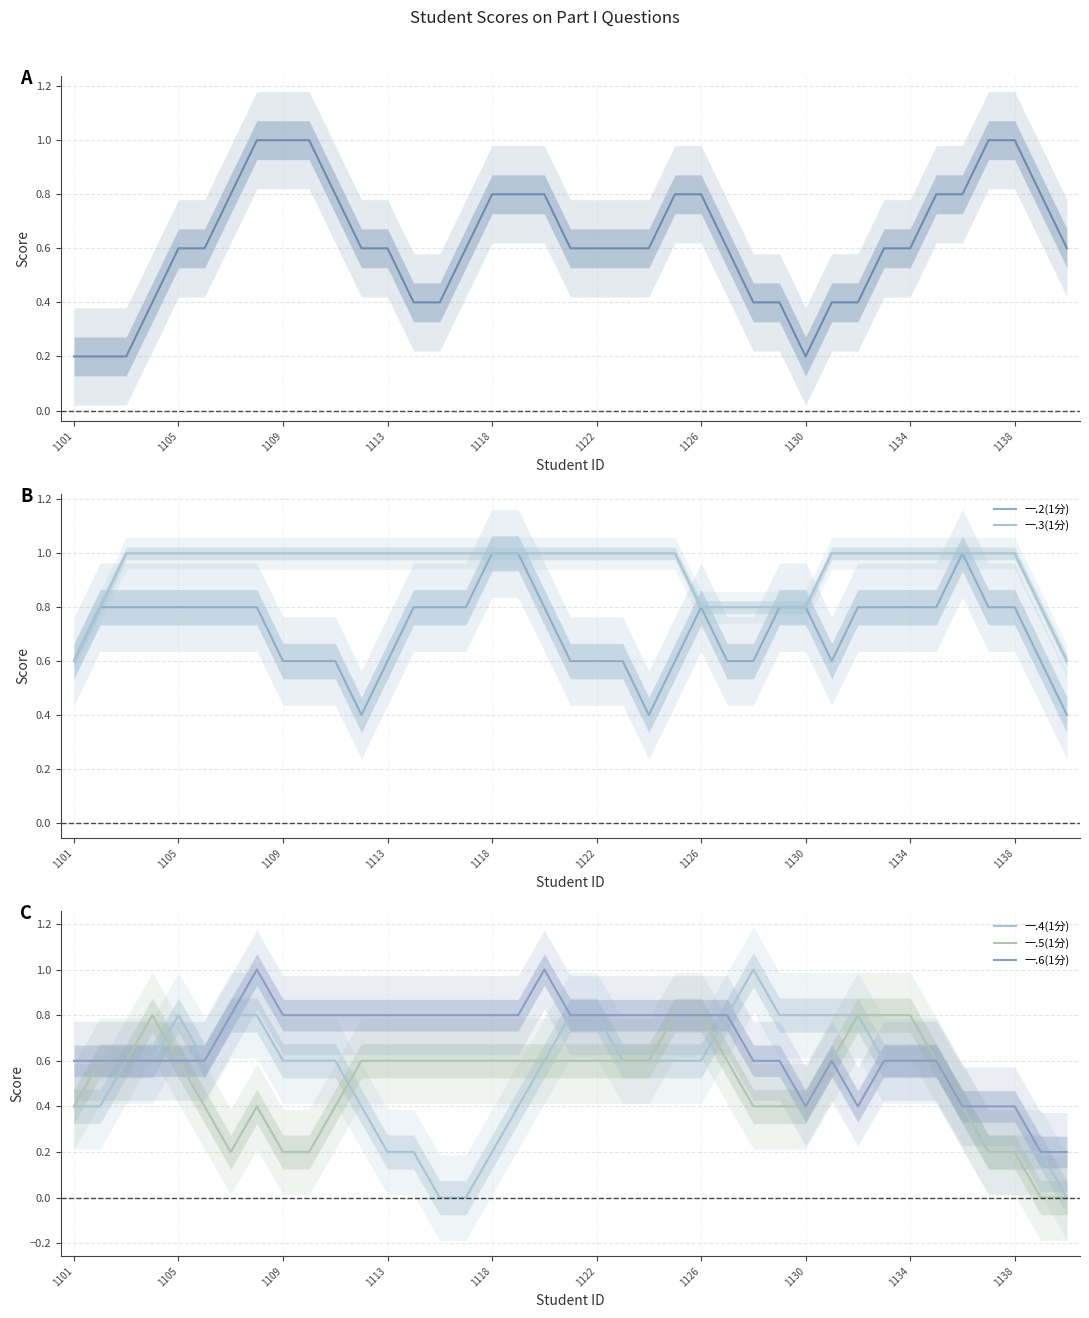

What position from the left is 1105?

2